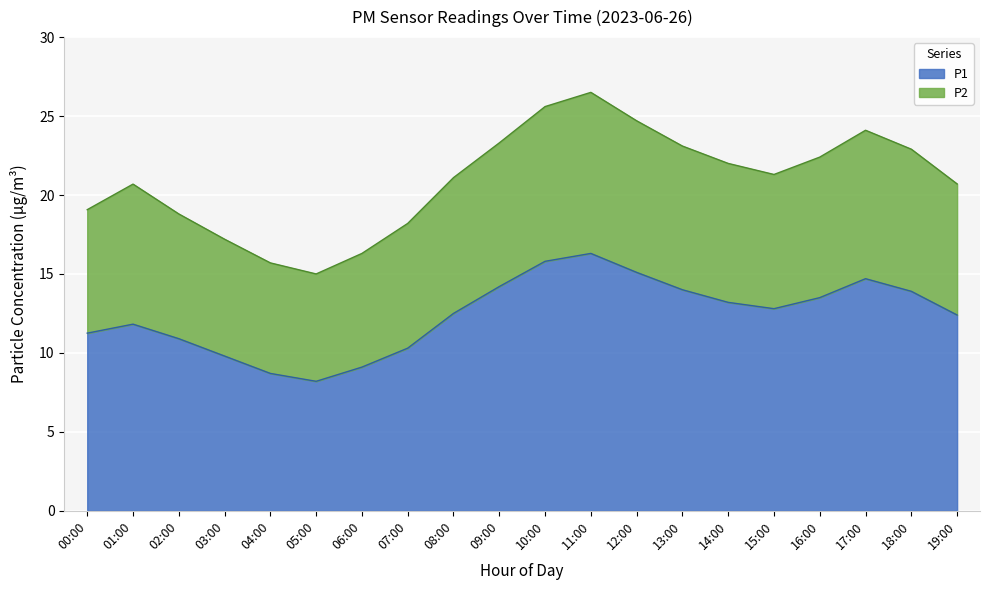

Between 00:00 and 01:00, which is larger?

01:00